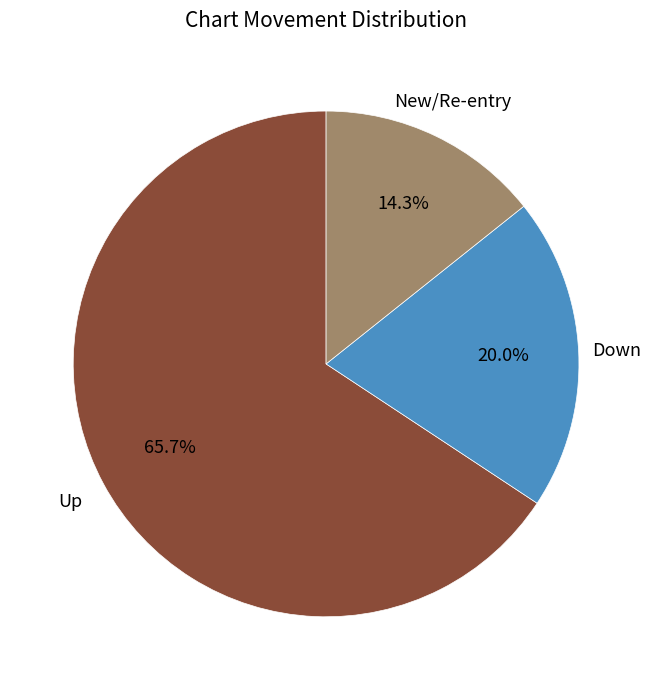

How many segments does this pie chart have?

3